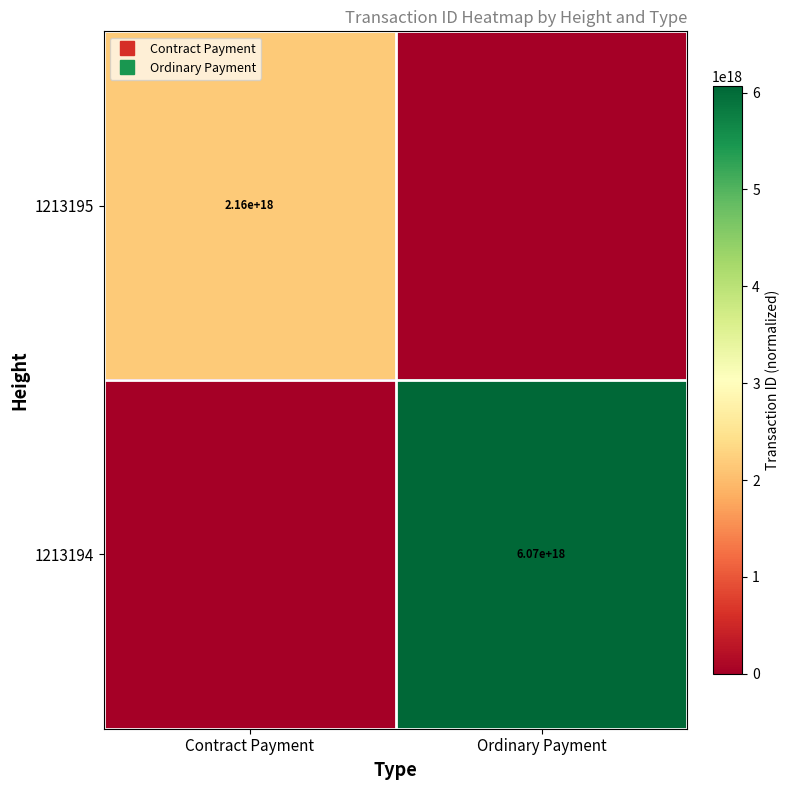

What is the sum of all 1213194 values?

6066035092819918848